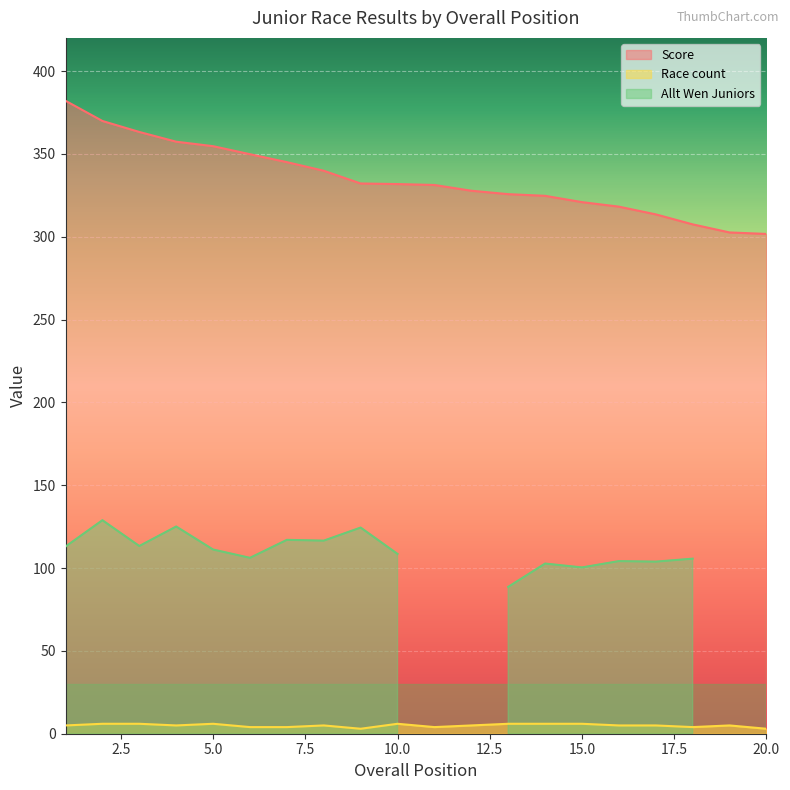

Which label corresponds to the smallest value in the chart?

9